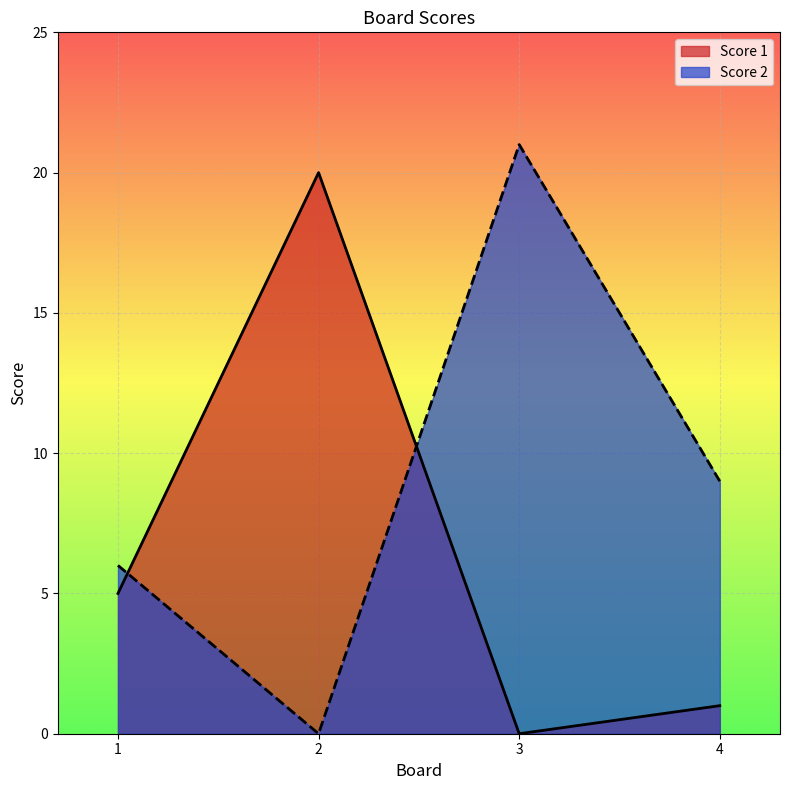

The Score 2 series shows 9 at 2. True or false?

False